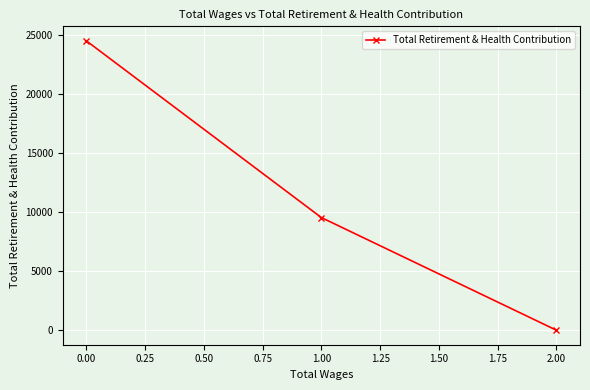

Approximately how many times larger is the value at 1.00 compared to 0.00?

0.4